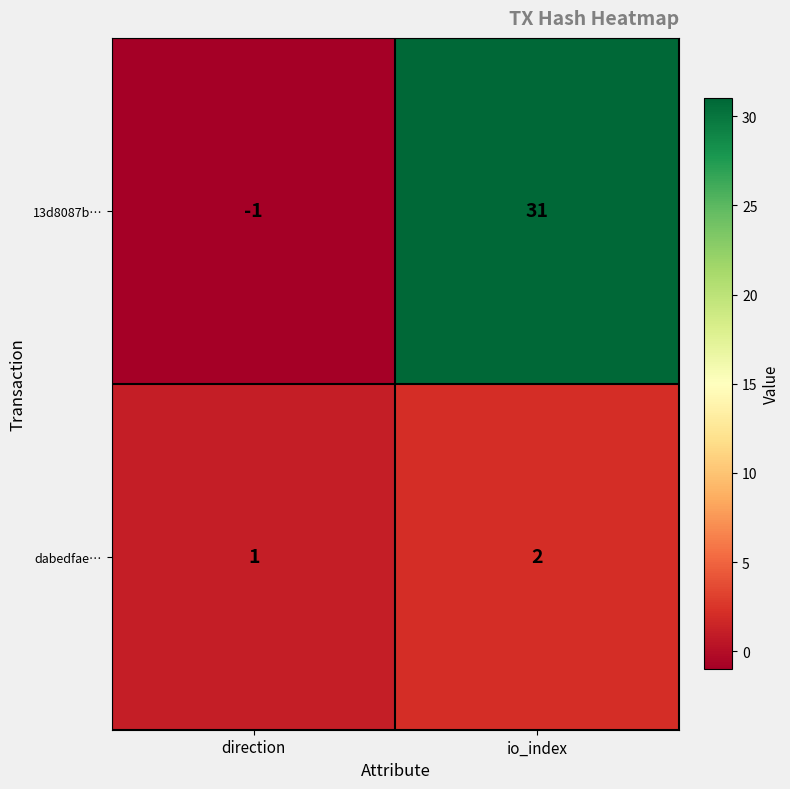

Reading left to right, extract all data points from this chart.

13d8087b…: direction=-1	io_index=31
dabedfae…: direction=1	io_index=2